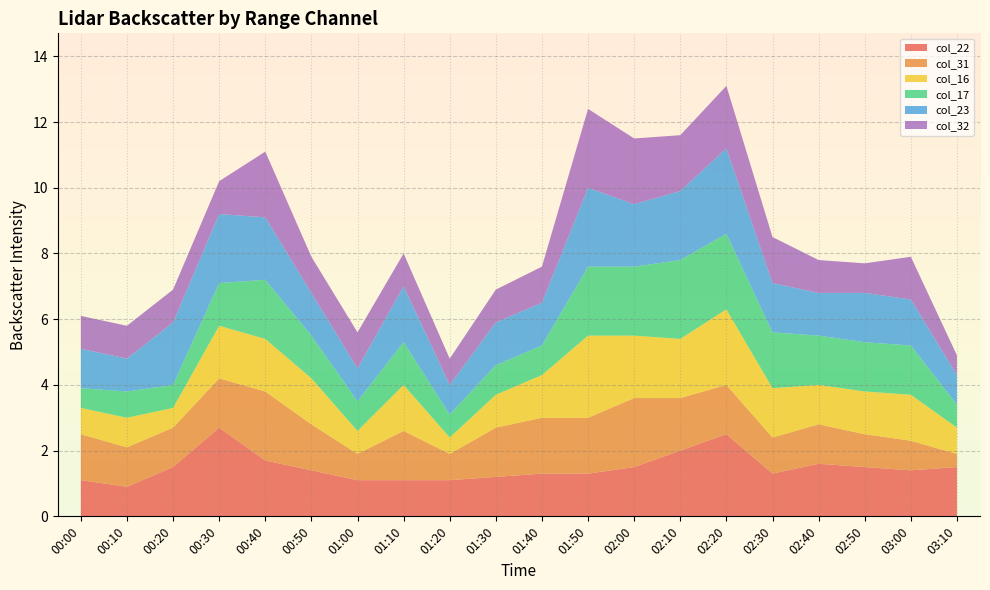

Reading left to right, extract all data points from this chart.

col_22: 00:00=1.1	00:10=0.9	00:20=1.5	00:30=2.7	00:40=1.7	00:50=1.4	01:00=1.1	01:10=1.1	01:20=1.1	01:30=1.2	01:40=1.3	01:50=1.3	02:00=1.5	02:10=2.0	02:20=2.5	02:30=1.3	02:40=1.6	02:50=1.5	03:00=1.4	03:10=1.5
col_31: 00:00=1.4	00:10=1.2	00:20=1.2	00:30=1.5	00:40=2.1	00:50=1.4	01:00=0.8	01:10=1.5	01:20=0.8	01:30=1.5	01:40=1.7	01:50=1.7	02:00=2.1	02:10=1.6	02:20=1.5	02:30=1.1	02:40=1.2	02:50=1.0	03:00=0.9	03:10=0.4
col_16: 00:00=0.8	00:10=0.9	00:20=0.6	00:30=1.6	00:40=1.6	00:50=1.4	01:00=0.7	01:10=1.4	01:20=0.5	01:30=1.0	01:40=1.3	01:50=2.5	02:00=1.9	02:10=1.8	02:20=2.3	02:30=1.5	02:40=1.2	02:50=1.3	03:00=1.4	03:10=0.8
col_17: 00:00=0.6	00:10=0.8	00:20=0.7	00:30=1.3	00:40=1.8	00:50=1.3	01:00=0.9	01:10=1.3	01:20=0.7	01:30=0.9	01:40=0.9	01:50=2.1	02:00=2.1	02:10=2.4	02:20=2.3	02:30=1.7	02:40=1.5	02:50=1.5	03:00=1.5	03:10=0.7
col_23: 00:00=1.2	00:10=1.0	00:20=1.9	00:30=2.1	00:40=1.9	00:50=1.3	01:00=1.0	01:10=1.7	01:20=0.9	01:30=1.3	01:40=1.3	01:50=2.4	02:00=1.9	02:10=2.1	02:20=2.6	02:30=1.5	02:40=1.3	02:50=1.5	03:00=1.4	03:10=0.9
col_32: 00:00=1.0	00:10=1.0	00:20=1.0	00:30=1.0	00:40=2.0	00:50=1.1	01:00=1.1	01:10=1.0	01:20=0.8	01:30=1.0	01:40=1.1	01:50=2.4	02:00=2.0	02:10=1.7	02:20=1.9	02:30=1.4	02:40=1.0	02:50=0.9	03:00=1.3	03:10=0.6